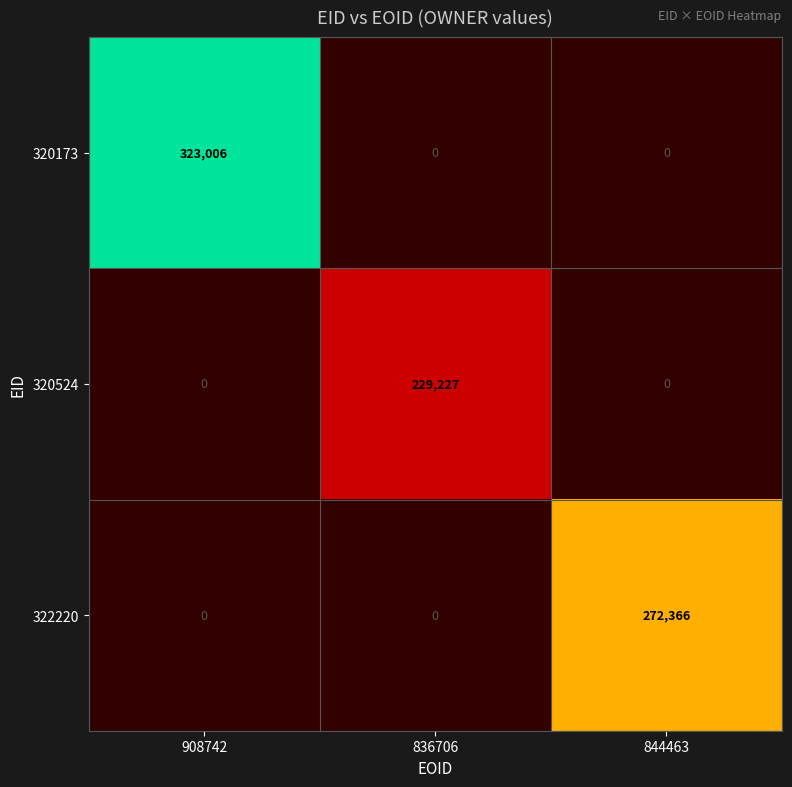

Is it true that 320524 equals 153076 at 836706?

False